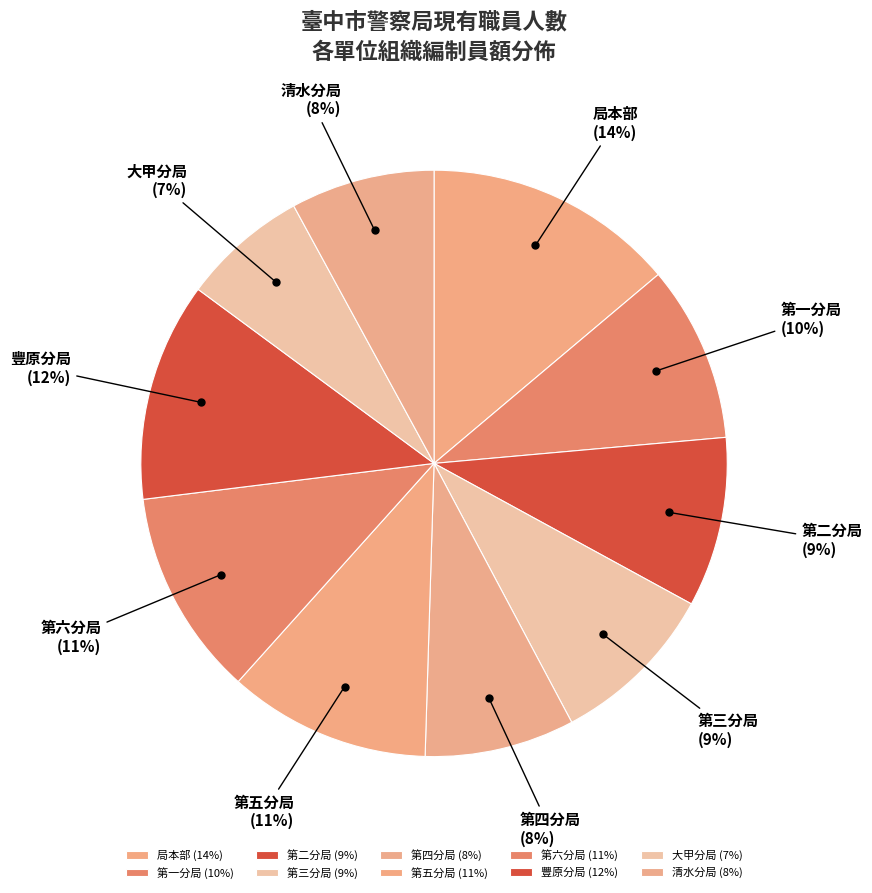

Is it true that 第二分局 is 3% of the pie?

False